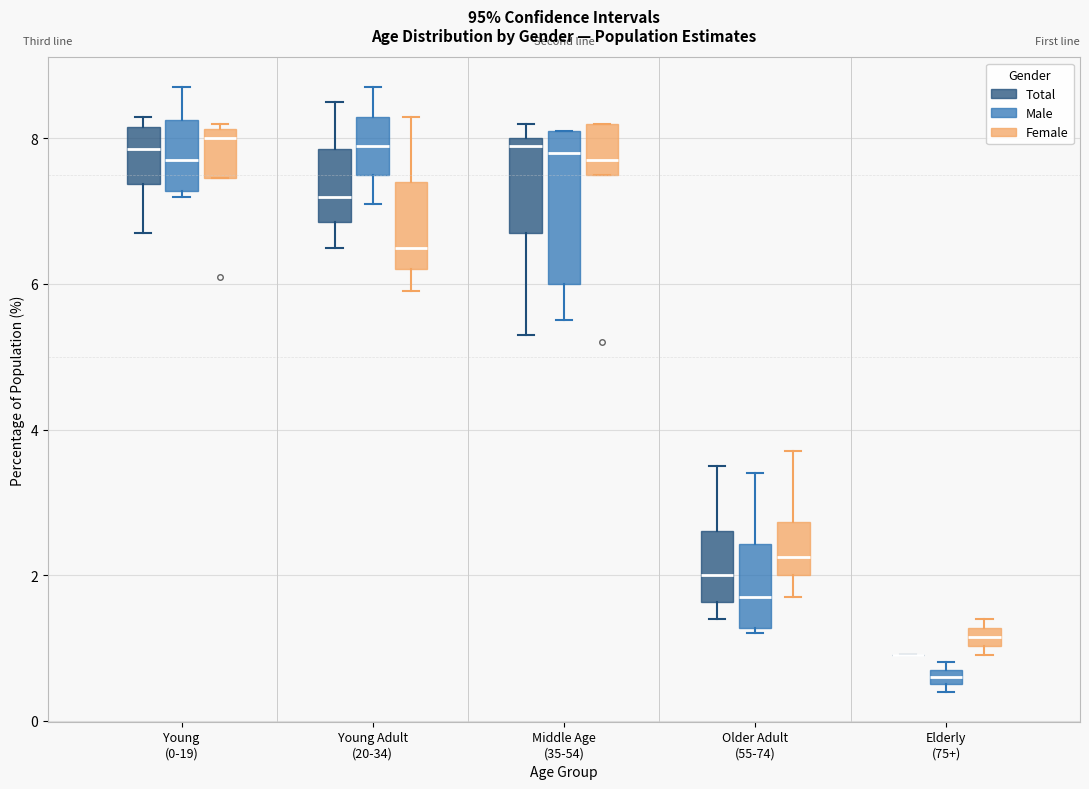

Comparing the boxes themselves (not the whiskers), which one is the tallest?

Middle Age (35-54) (Male)